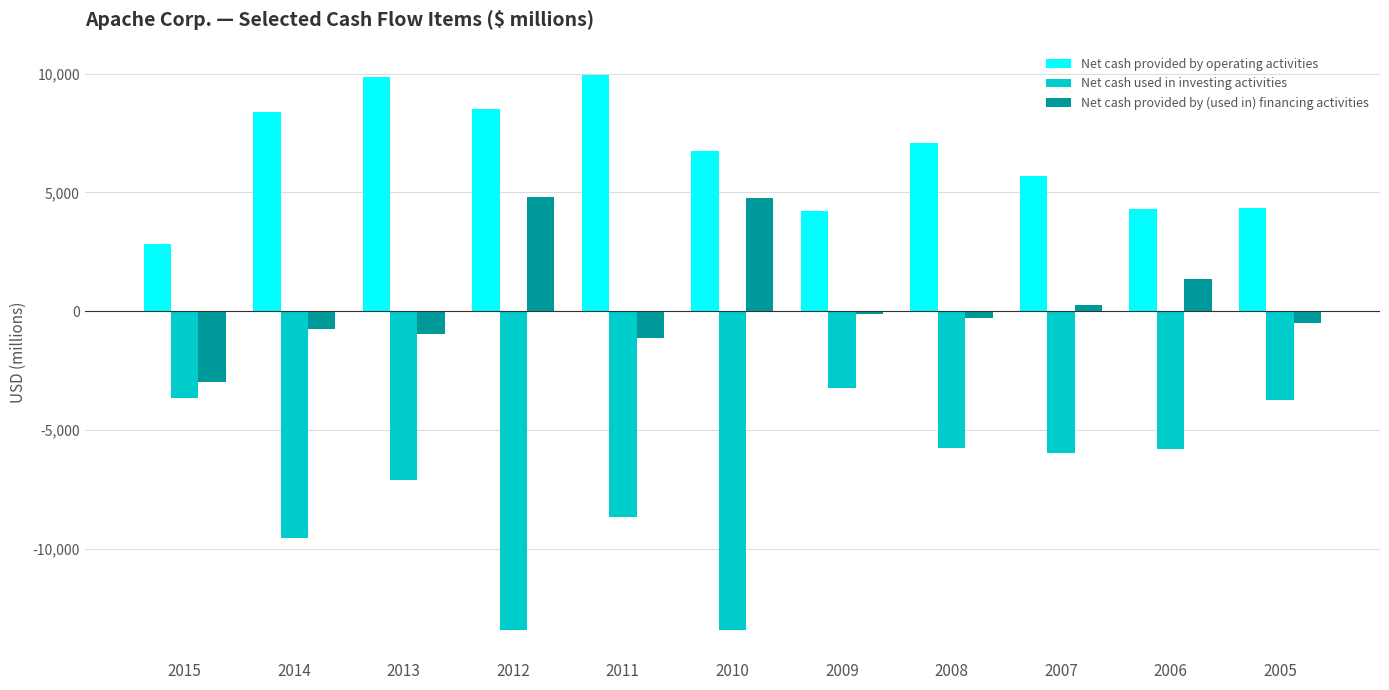

What is the minimum value shown in the chart?

-13424